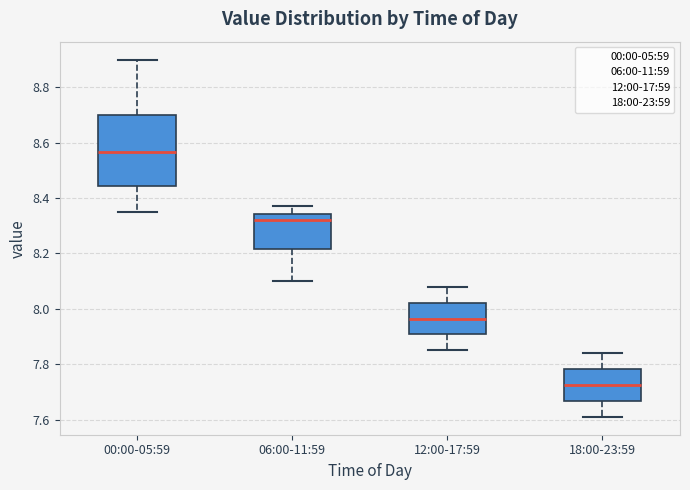

Reading left to right, transcribe this box plot: for each box, give where its median line is, the range the box spans, and where its two whiskers end, as read against the y-axis. The values are not printed on the chart, so give them approximately, as read against the axis.

00:00-05:59: median 8.56, box 8.44 to 8.70, whiskers 8.36 to 8.90
06:00-11:59: median 8.32, box 8.22 to 8.34, whiskers 8.10 to 8.38
12:00-17:59: median 7.96, box 7.90 to 8.02, whiskers 7.86 to 8.08
18:00-23:59: median 7.72, box 7.66 to 7.78, whiskers 7.62 to 7.84